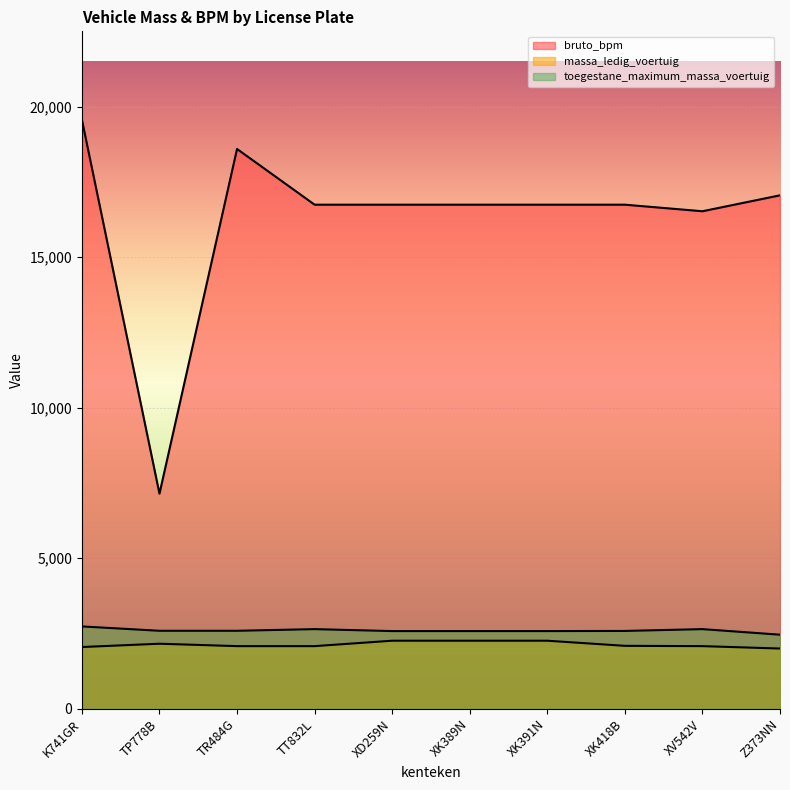

What is the maximum value shown in the chart?

19571